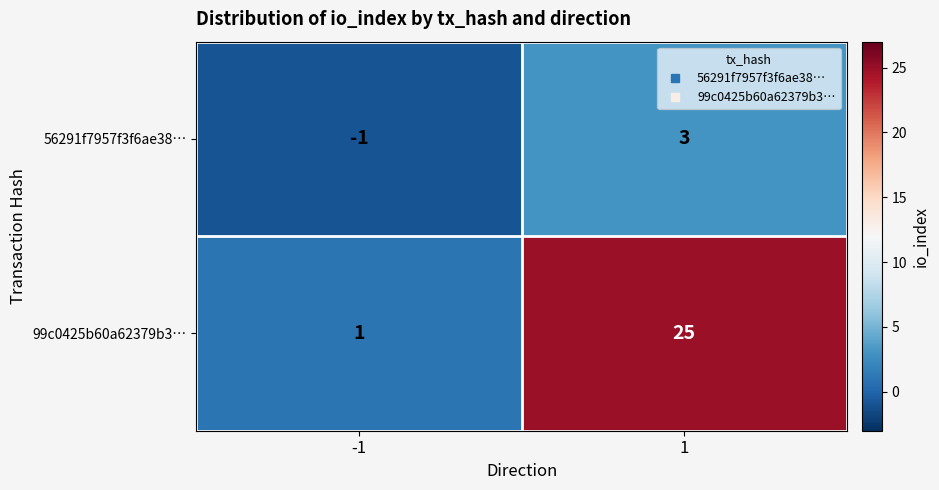

How many values in the 99c0425b60a62379b3… series are below 25?

1